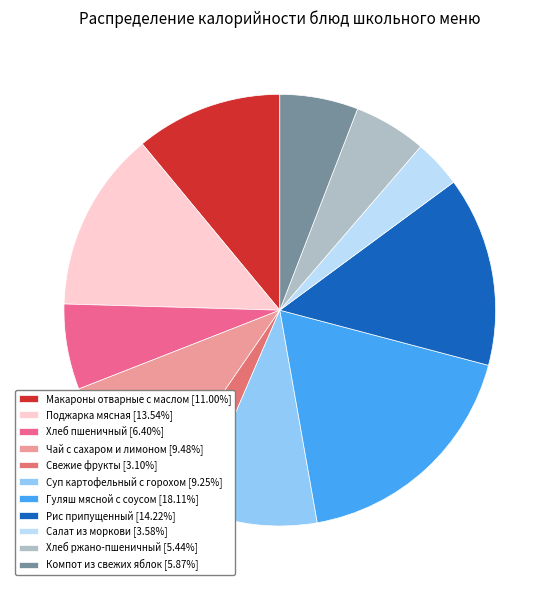

How many slices are in this pie chart?

11